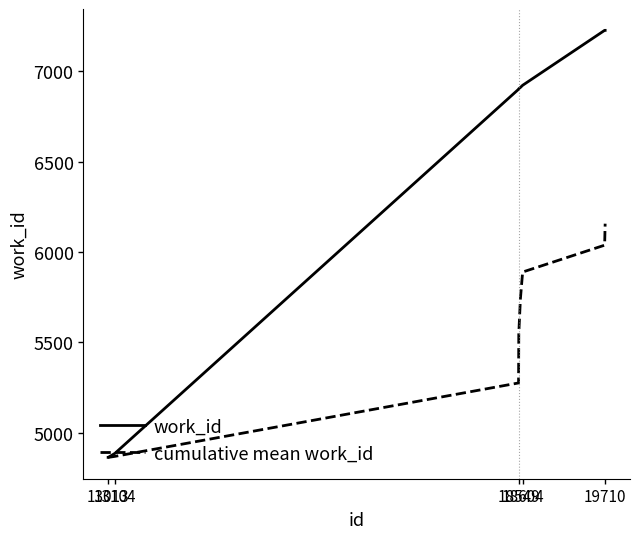

Which series has the largest total across all categories?

work_id